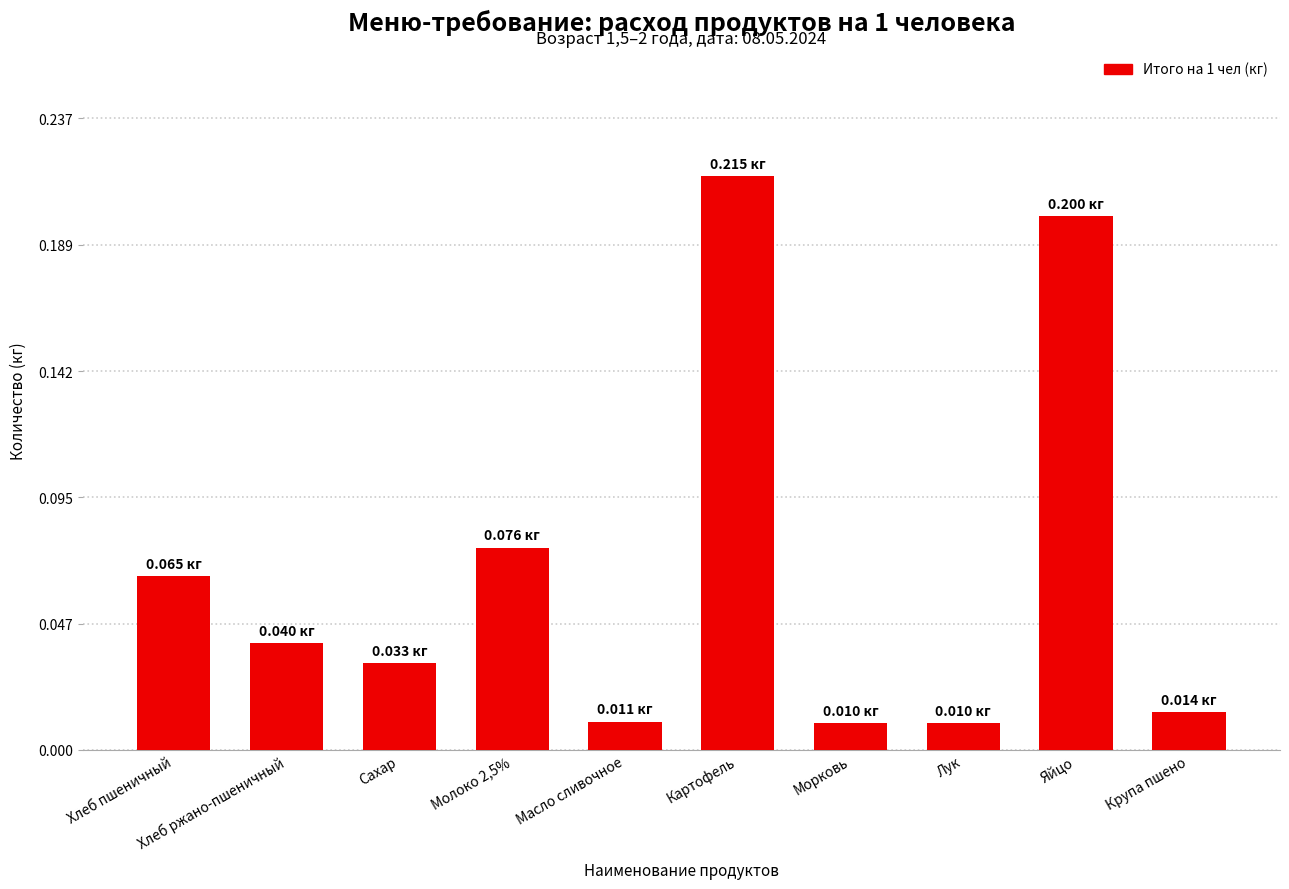

Between Лук and Хлеб ржано-пшеничный, which is larger?

Хлеб ржано-пшеничный